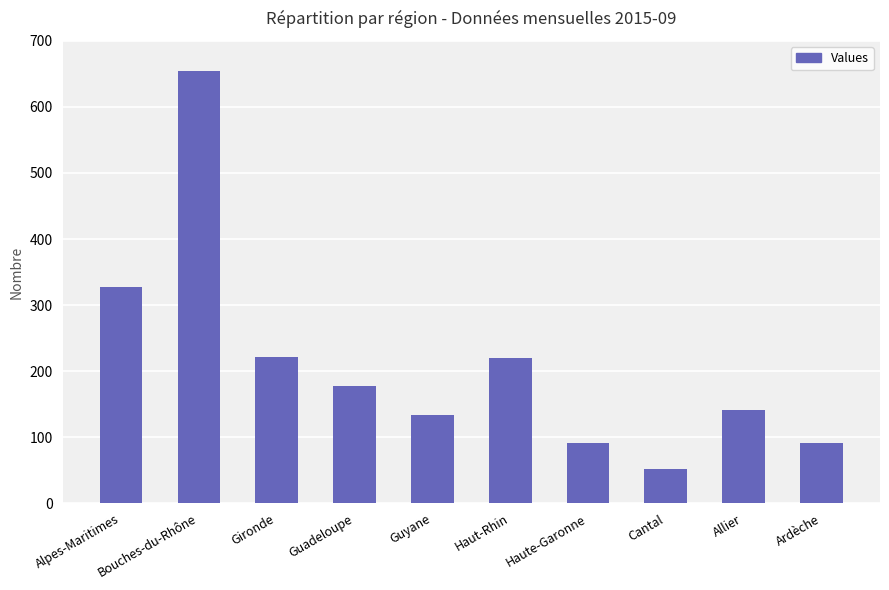

What is the sum of the values at Allier and Guadeloupe?

319